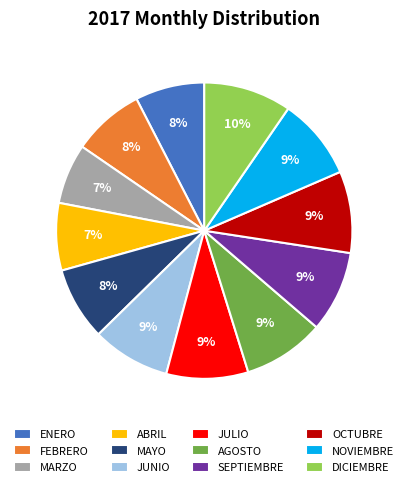

Does MAYO account for over 50% of the chart?

No